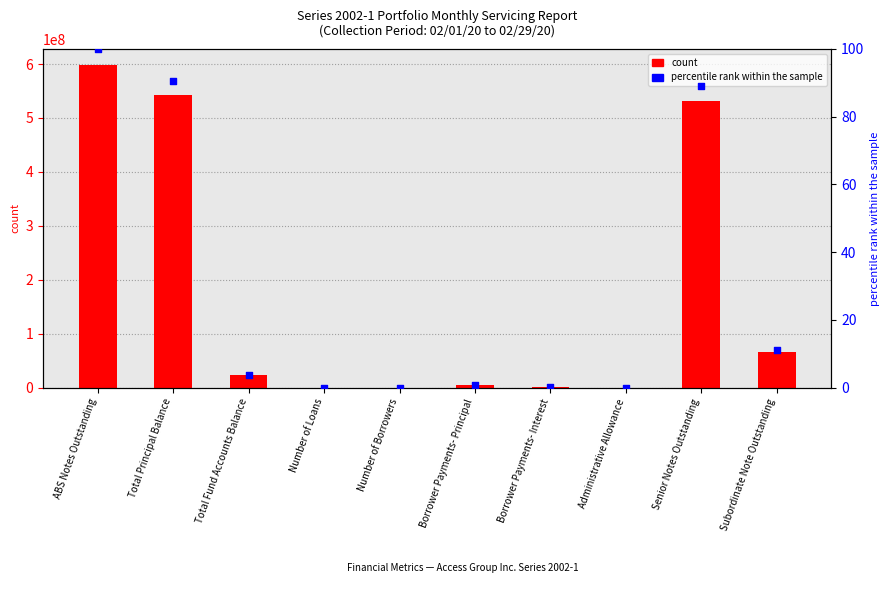

Which series has the widest spread of Y values?

Value